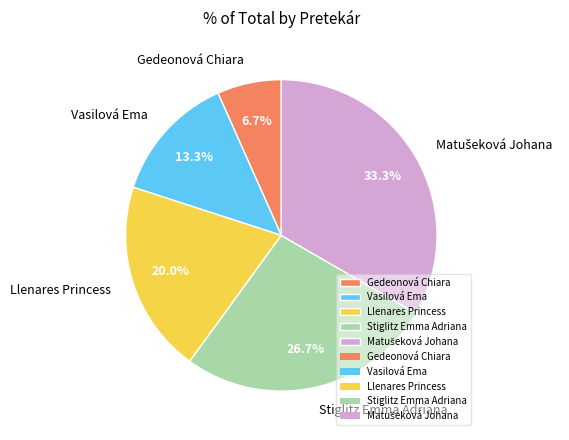

Does any single category account for the majority?

No